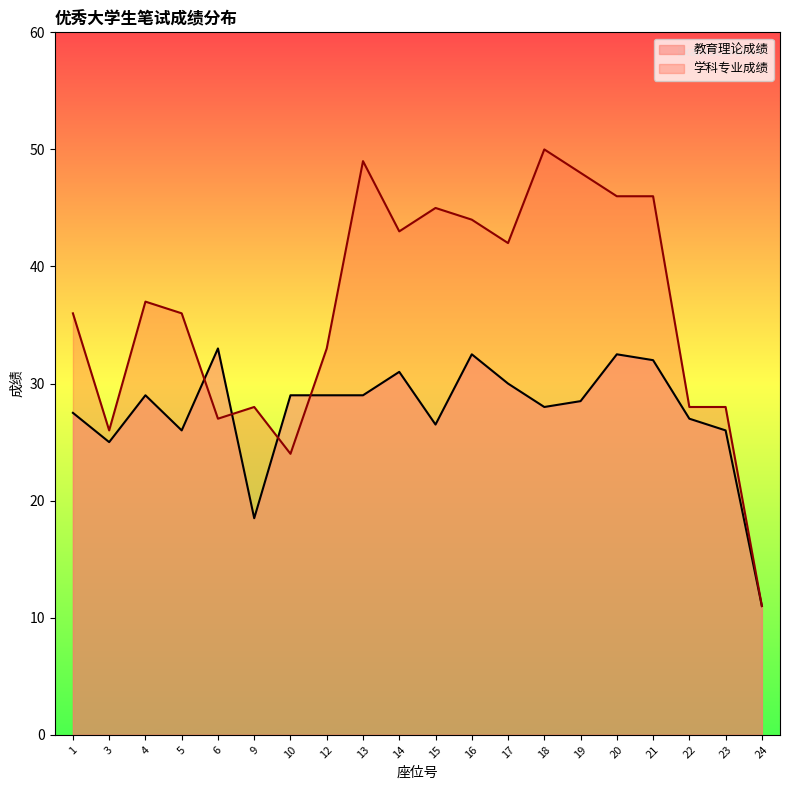

What is the difference between the highest and lowest values at 3?

1.0